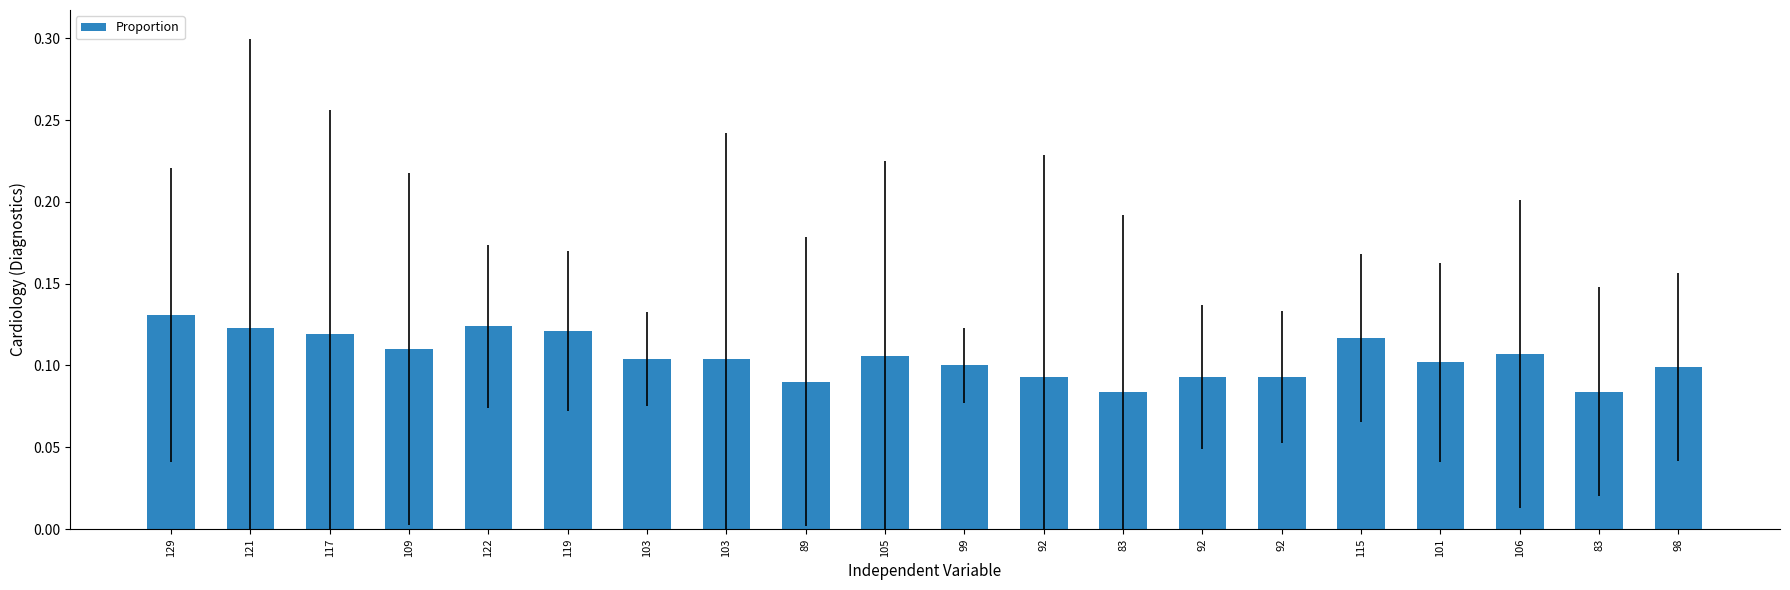

How many data points does each series have?

20